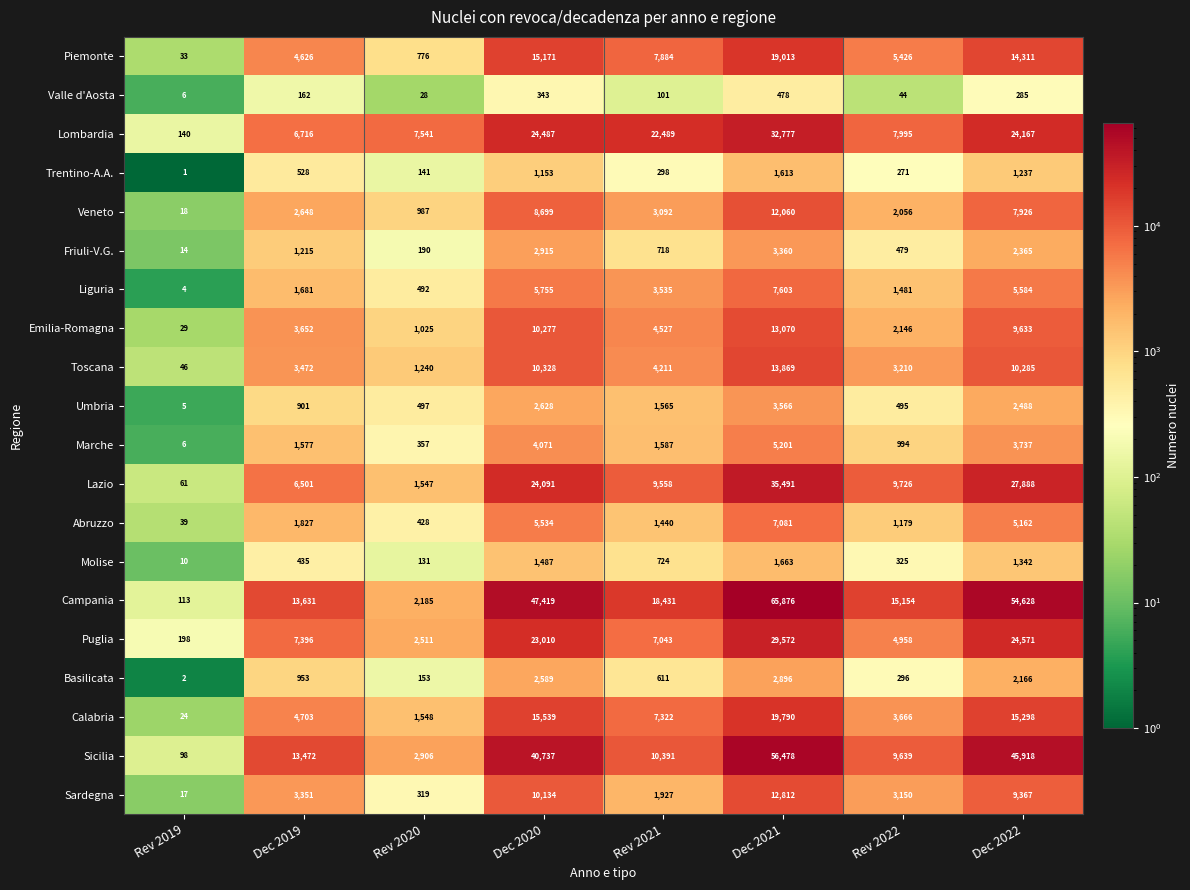

What is the difference between the Lombardia values at Rev 2022 and Rev 2021?

14494